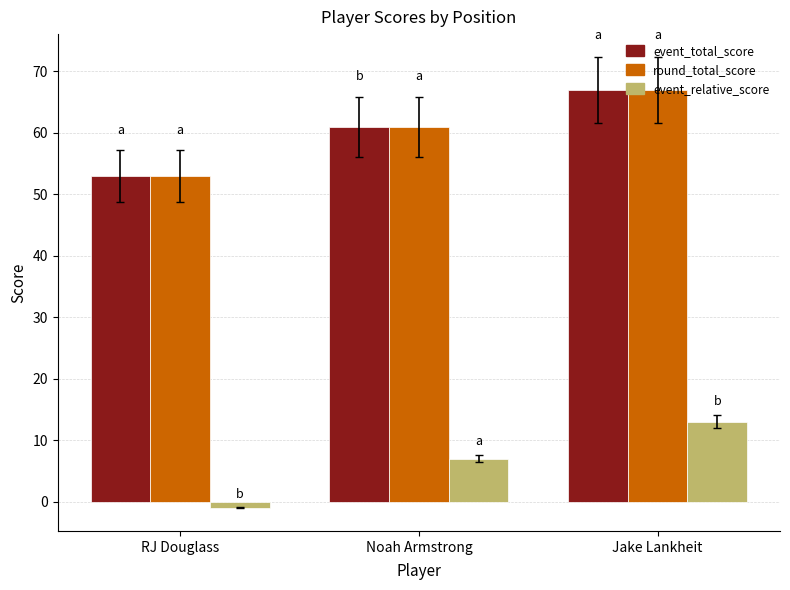

How many values in event_relative_score are above zero?

2